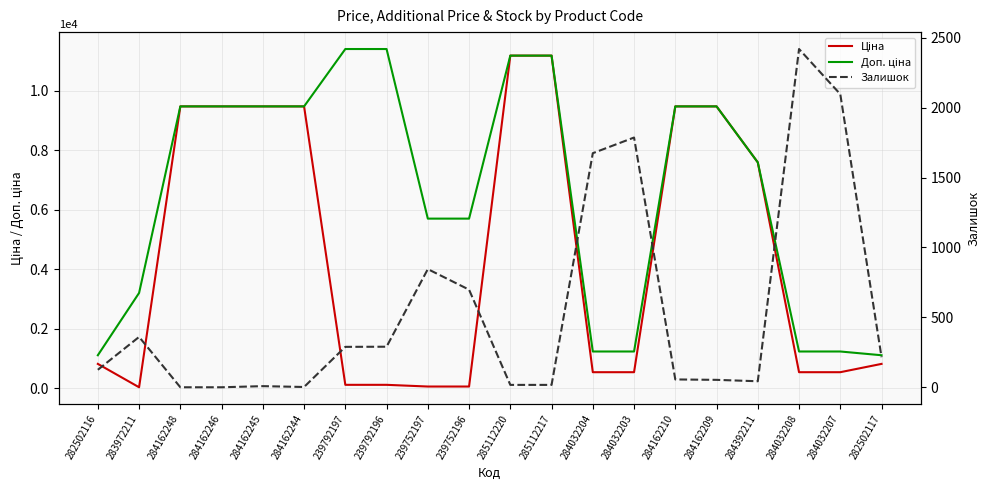

Rank the categories by Залишок value from lowest to highest.

284162248, 284162246, 284162244, 284162245, 285112220, 285112217, 284392211, 284162209, 284162210, 282502116, 282502117, 239792197, 239792196, 283972211, 239752196, 239752197, 284032204, 284032203, 284032207, 284032208